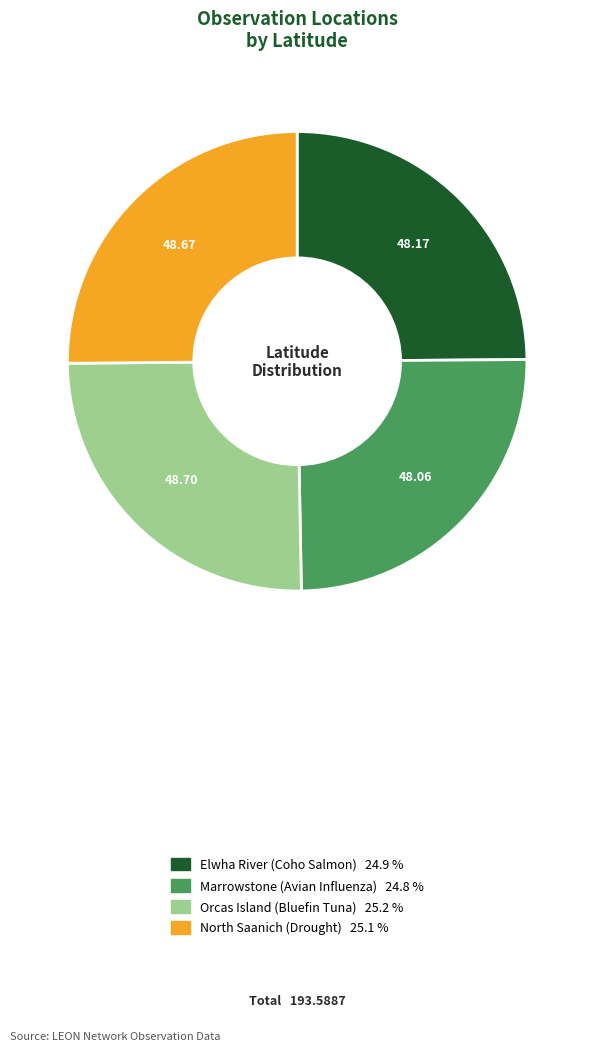

Is there a majority slice in this chart?

No